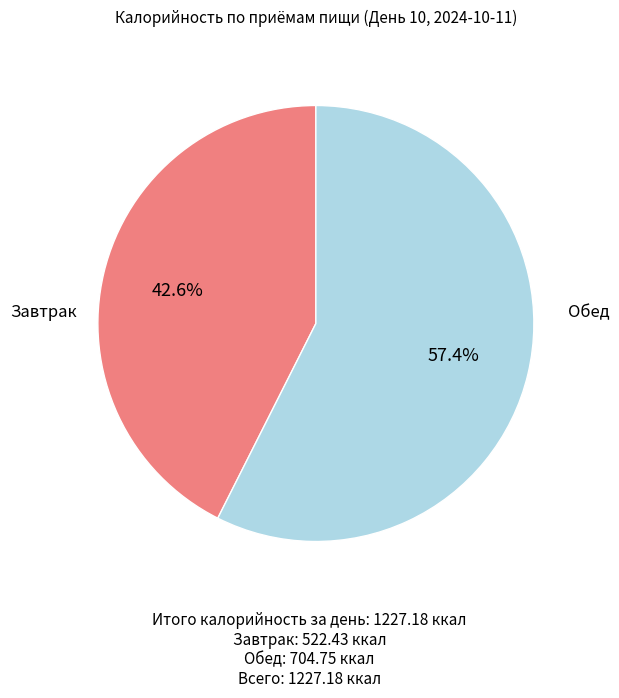

Does any single category account for the majority?

Yes